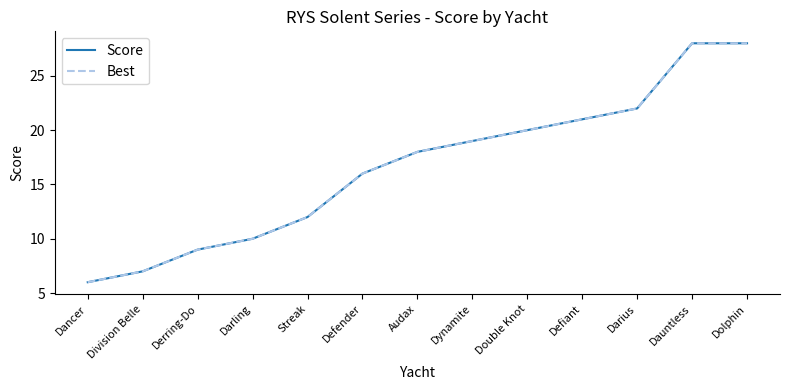

Where is Best nearest to the value 17?

Defender